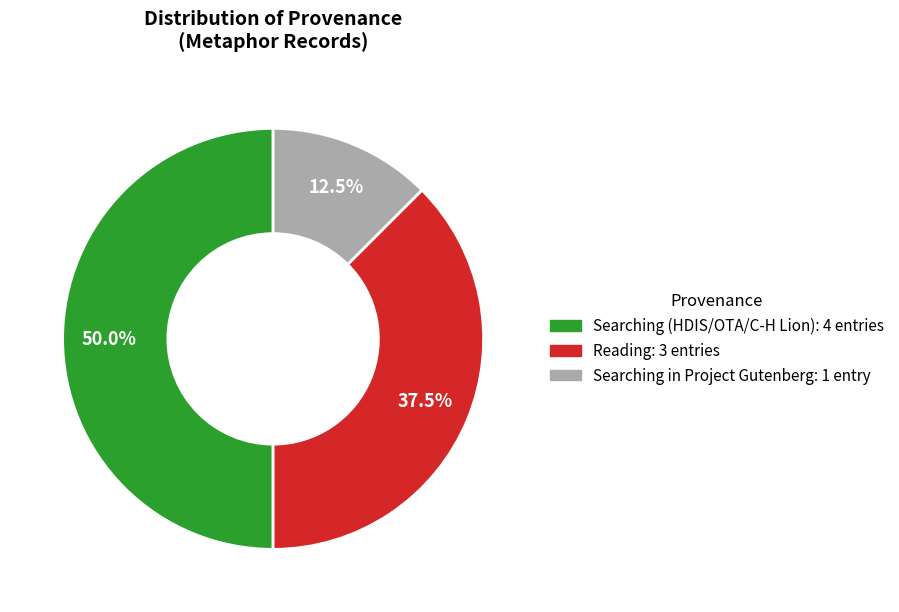

Count the number of slices in the pie.

3